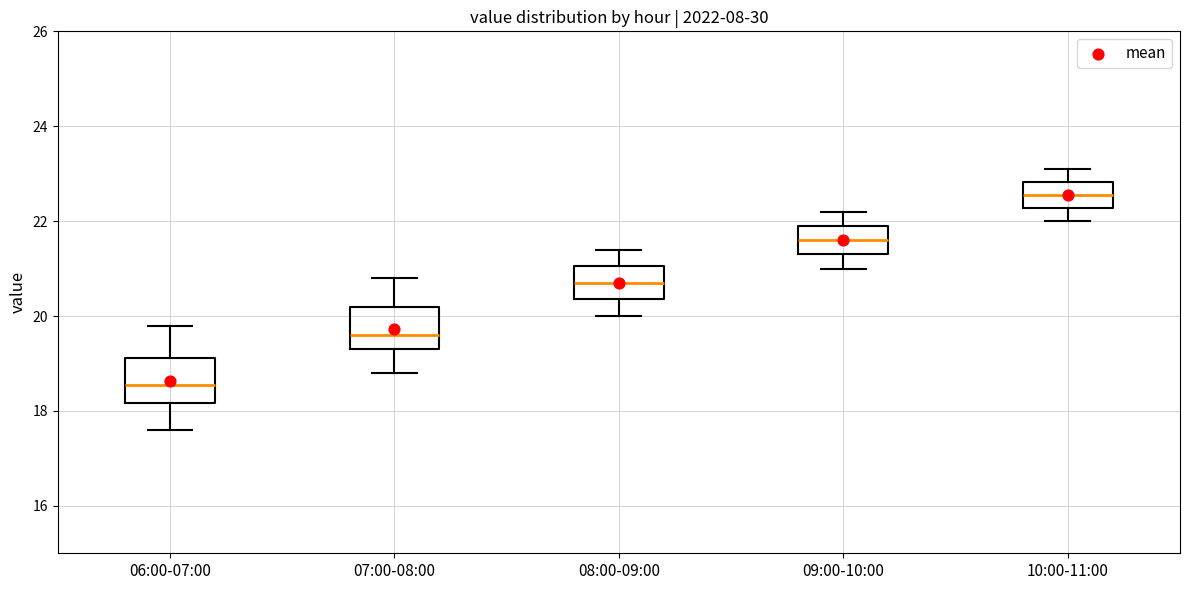

Where does the lower whisker of the box for 10:00-11:00 end on the y-axis? The values are not printed on the chart, so give them approximately, as read against the axis.

22.0